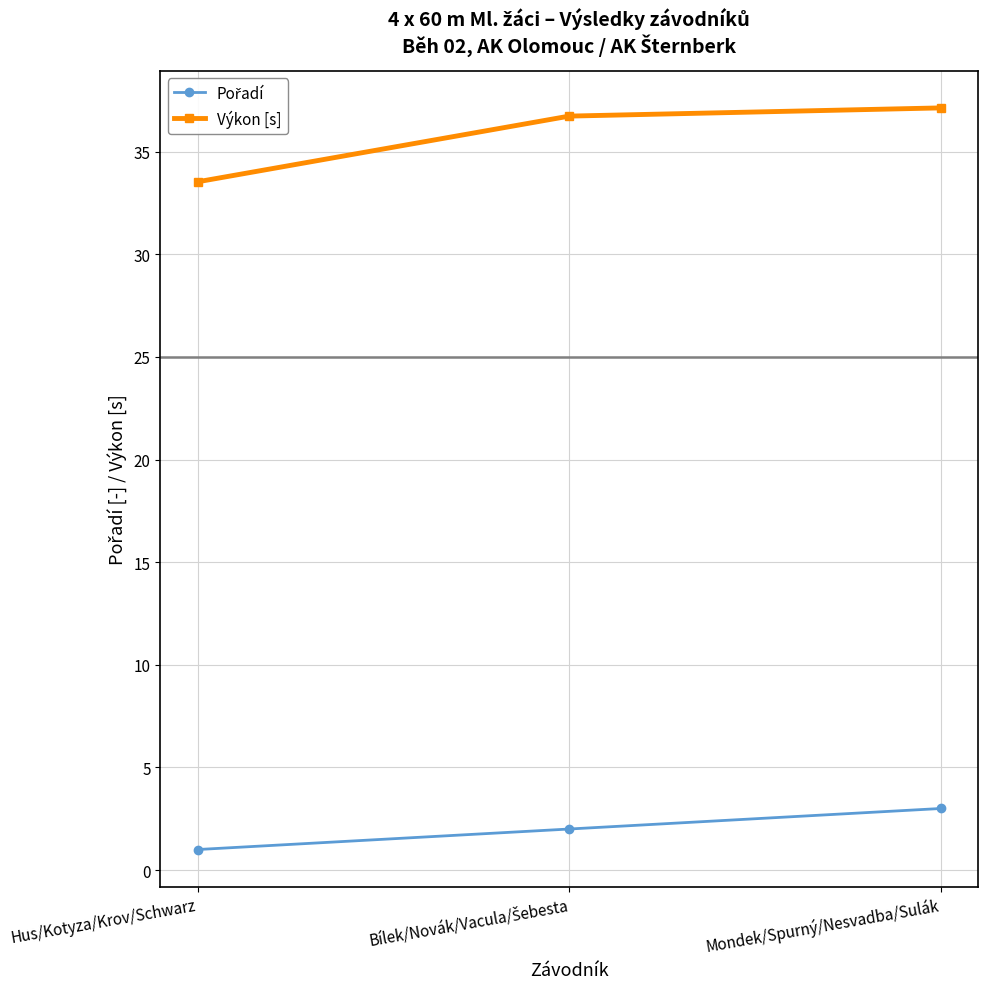

What is the greatest value displayed?

37.1